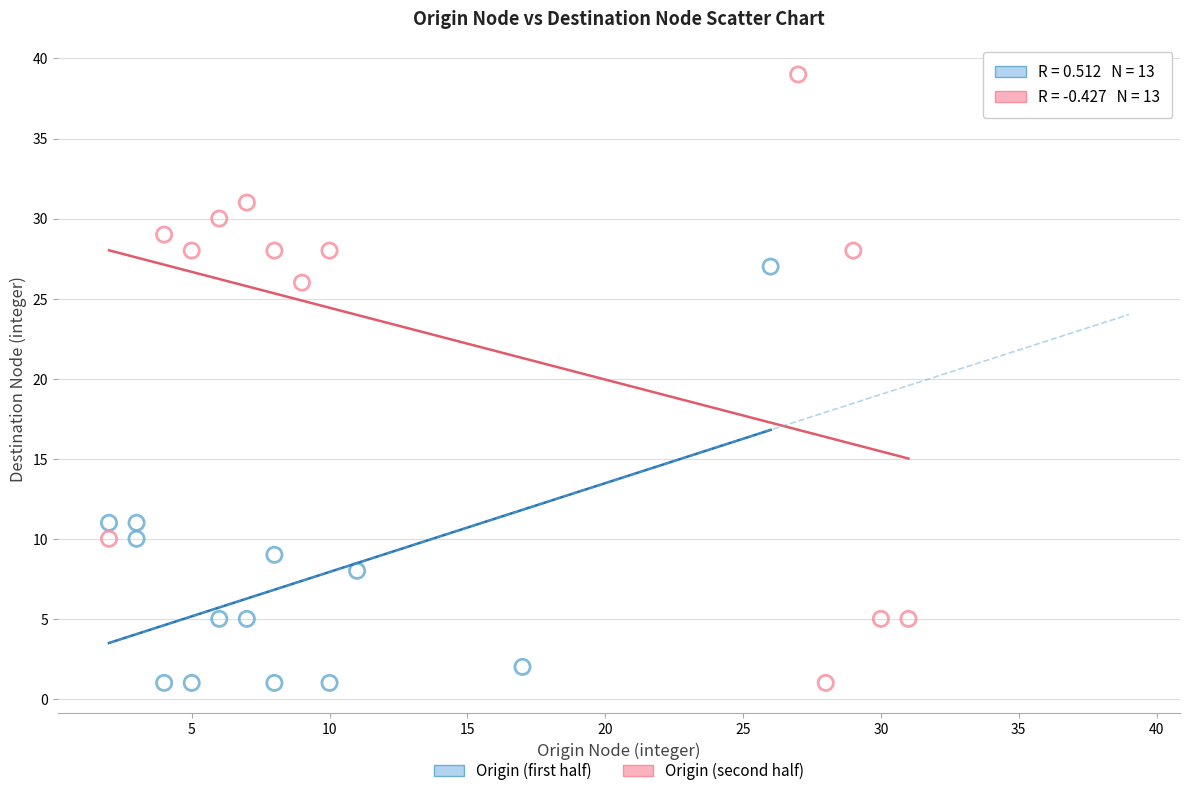

Which series has the largest Y range (max minus min)?

Origin (second half)